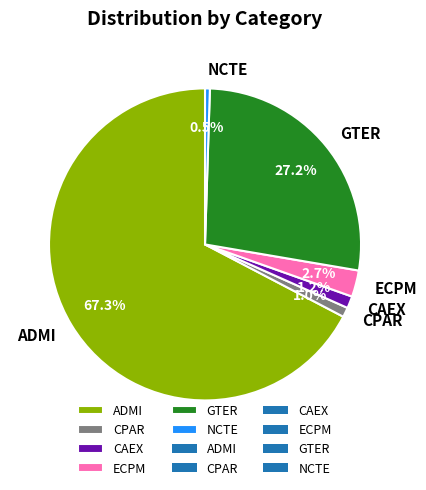

What percentage do GTER and CPAR together represent?

28.2%